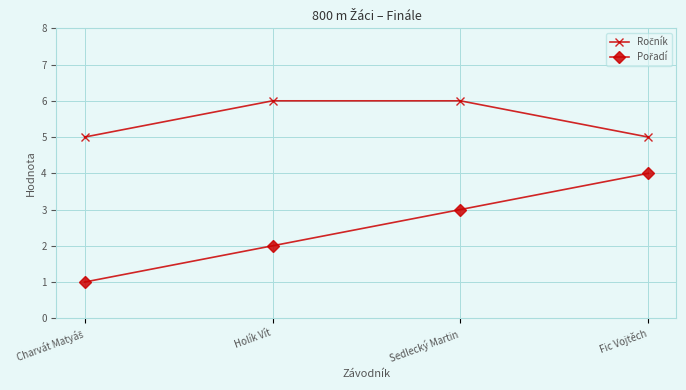

What is the maximum value shown in the chart?

6